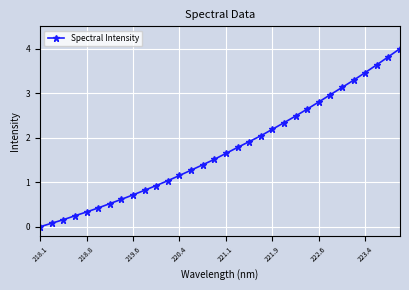

True or false: there are more than 2 points higher than both neighbors.

False